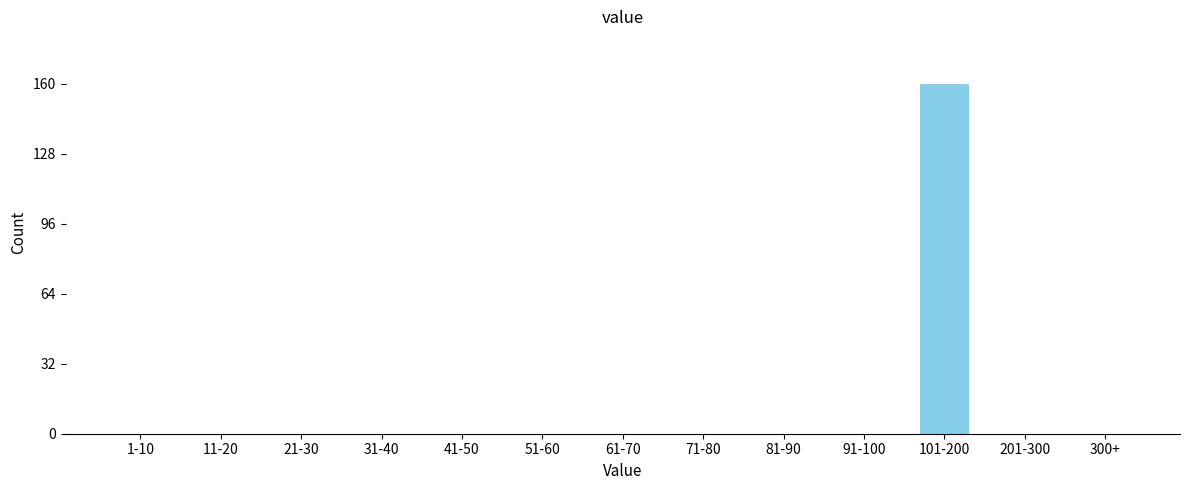

Reading left to right, transcribe all the data shown in this chart.

1-10=0	11-20=0	21-30=0	31-40=0	41-50=0	51-60=0	61-70=0	71-80=0	81-90=0	91-100=0	101-200=160	201-300=0	300+=0